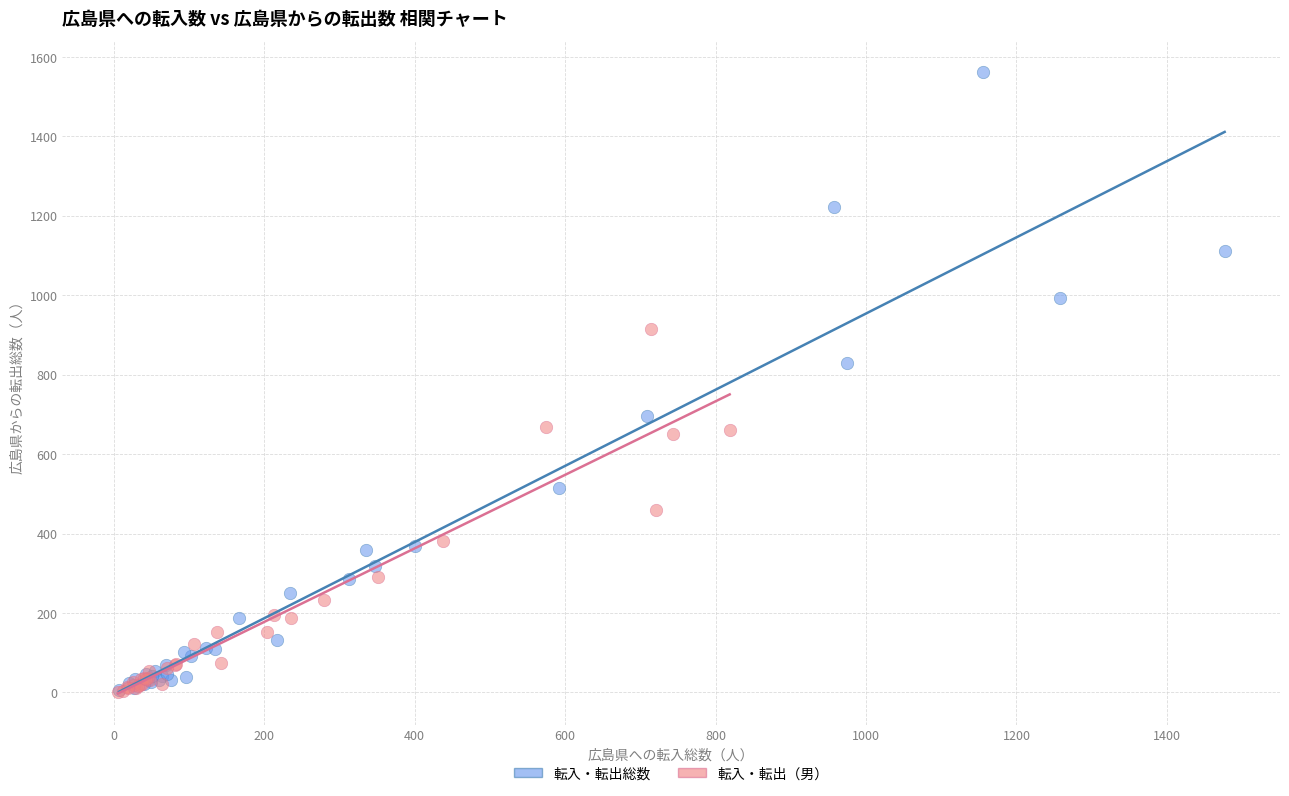

Which series has the largest Y range (max minus min)?

転入・転出総数